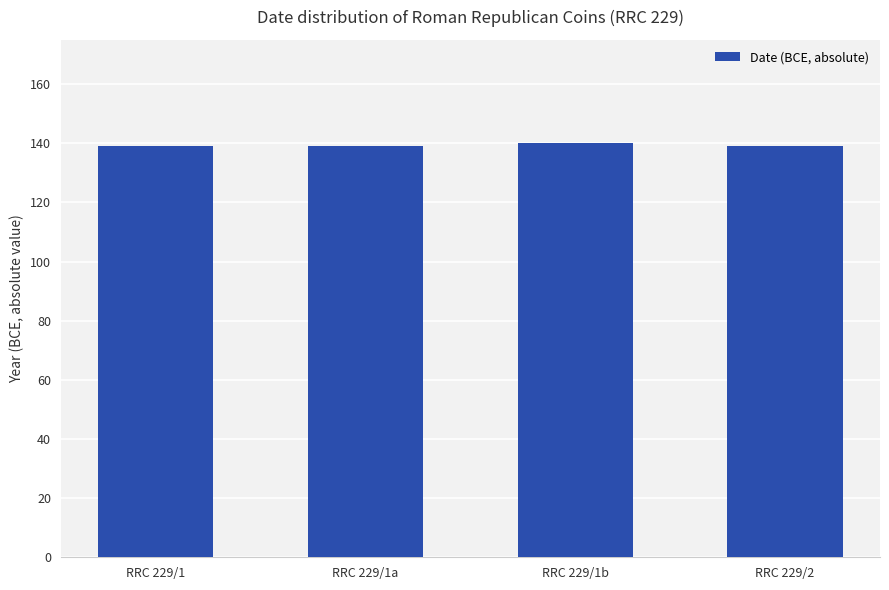

What is the greatest value displayed?

140